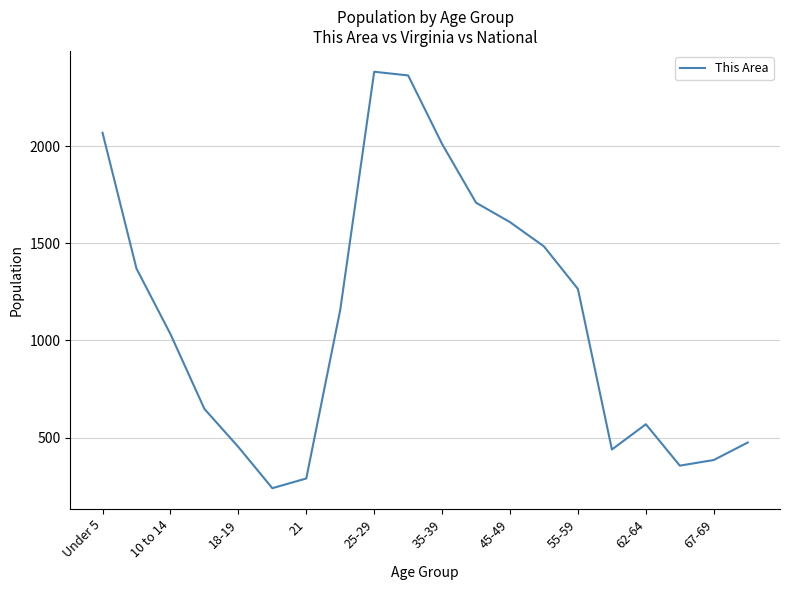

What is the difference between the maximum and minimum values?

2143